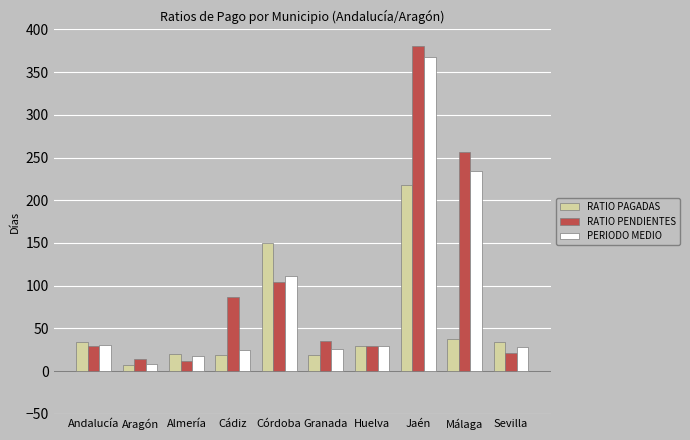

What is the total value across all series at Córdoba?

366.3